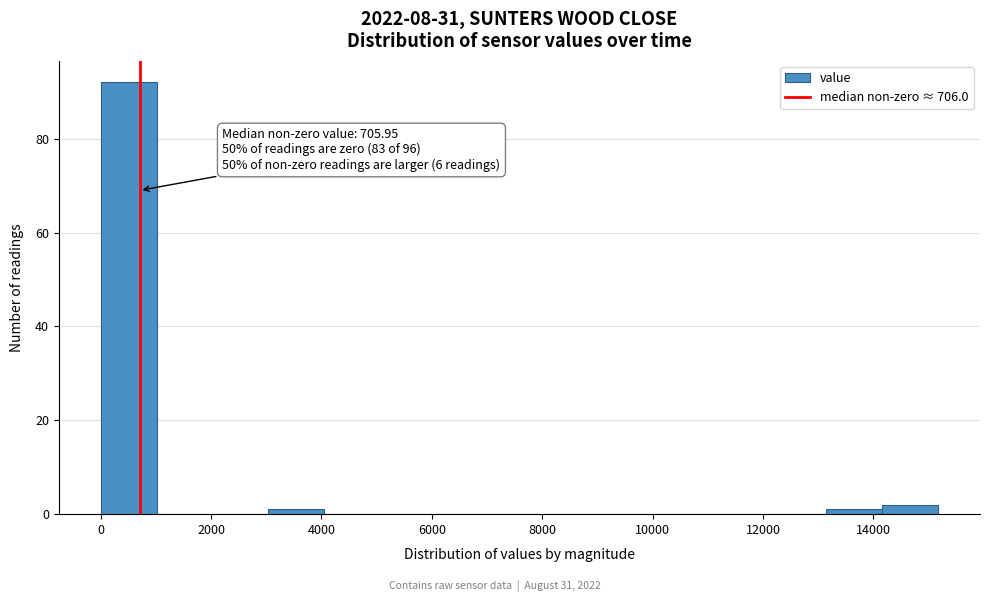

Which range on the x-axis has the tallest bar?

0 to 1000